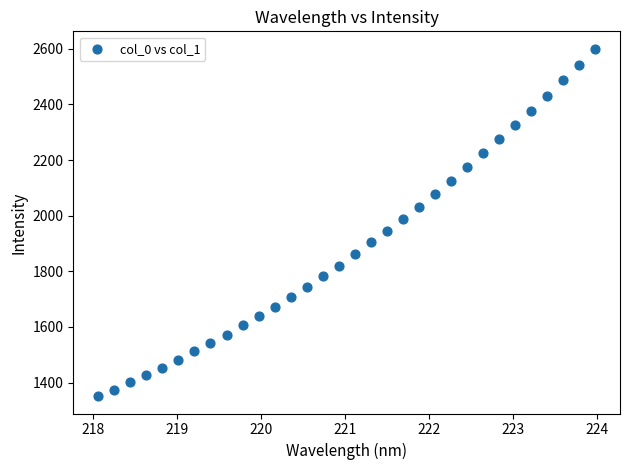

What is the range of Y values (max minus min)?

1249.1